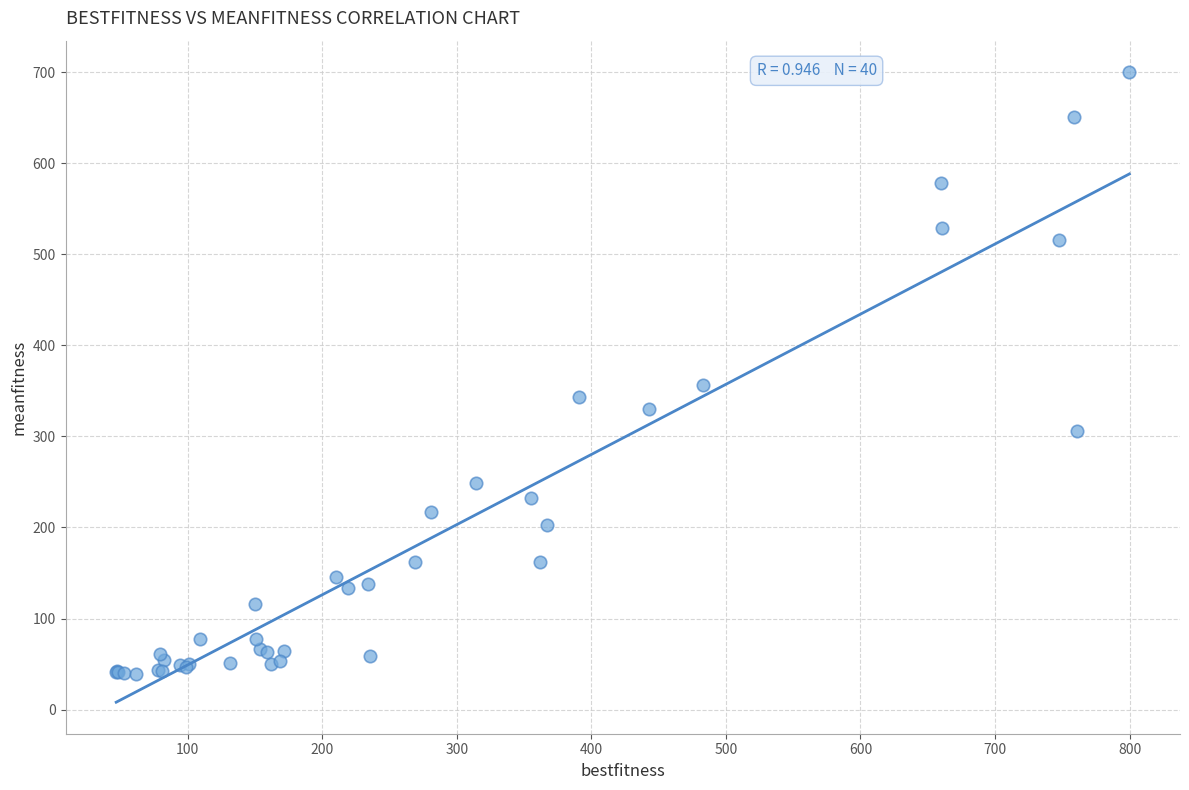

What Y value in the scatter plot is closest to 369?

356.2